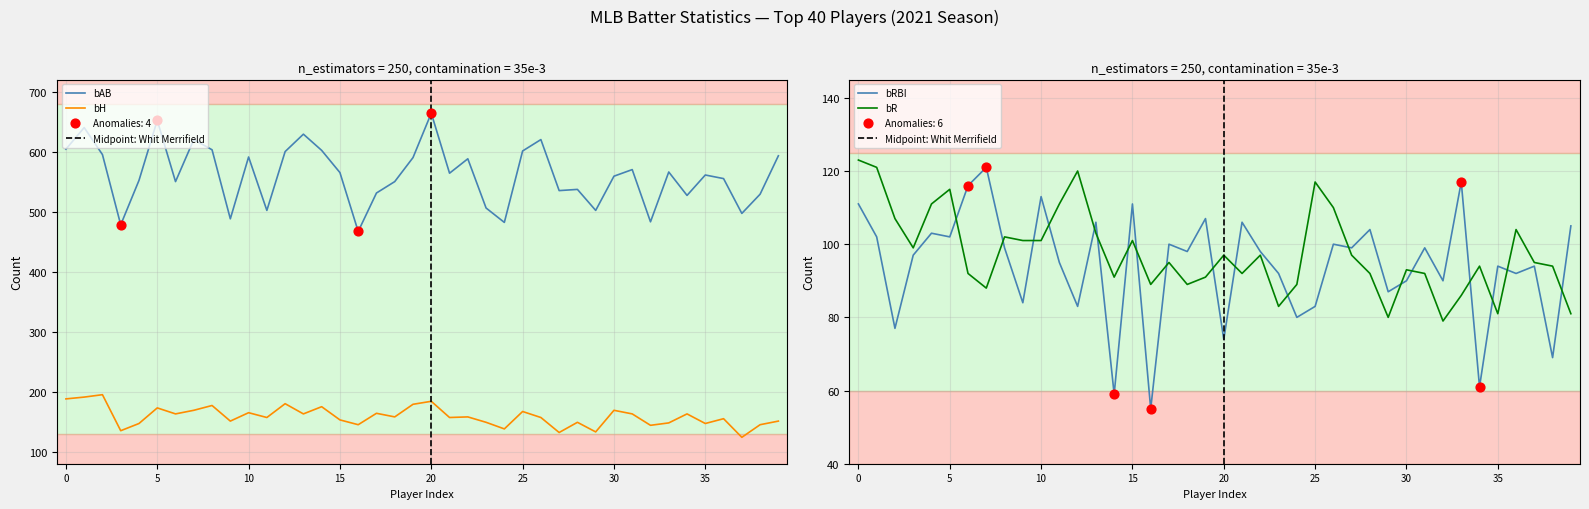

What is the total value across all series at Aaron Judge?

895